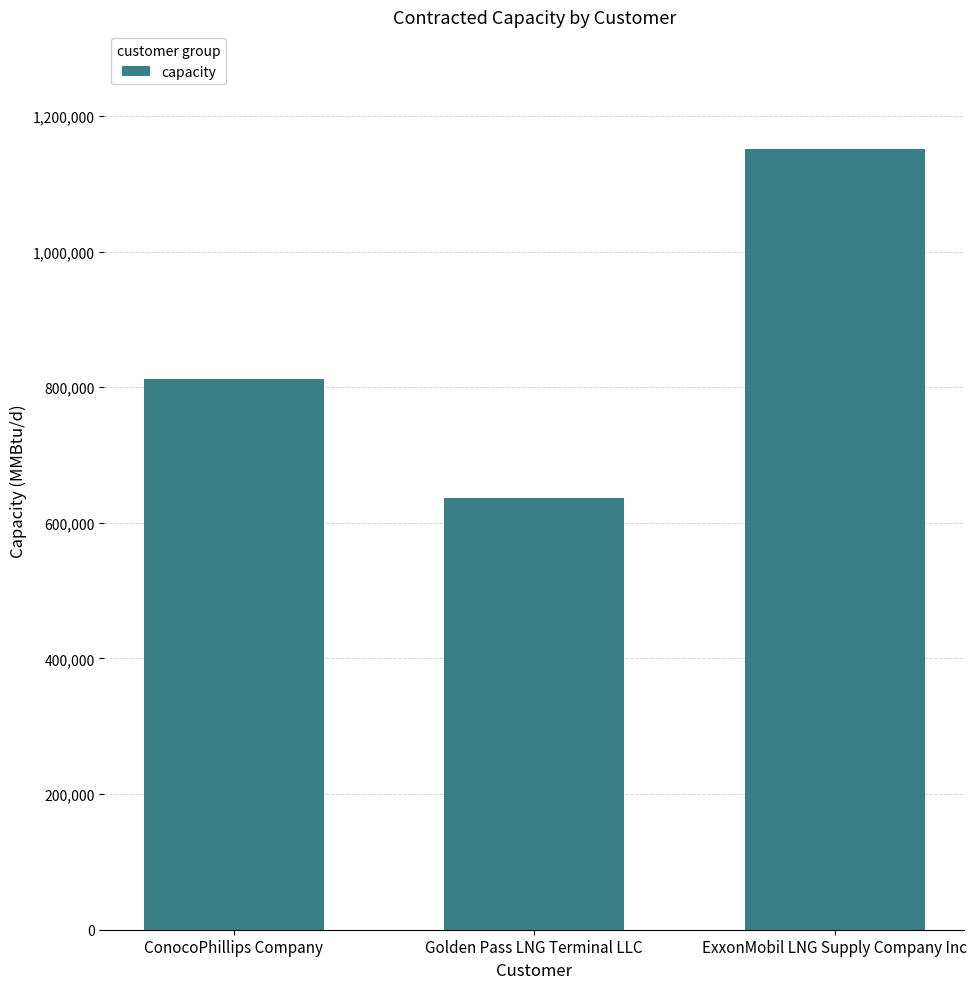

What position from the right is ConocoPhillips Company?

3